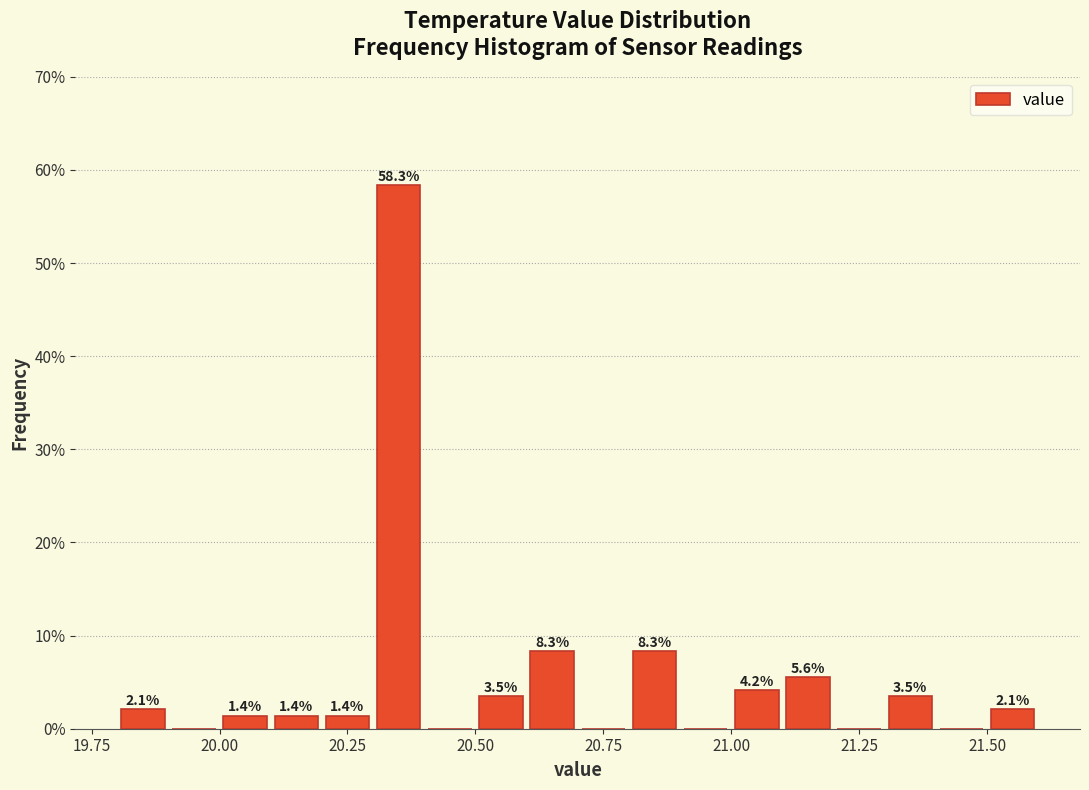

Read against the x-axis, roughly where is the centre of the tallest bar?

20.35